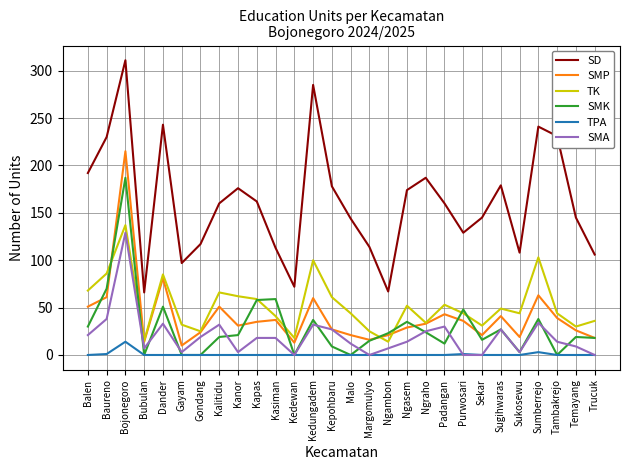

What position from the right is Sukosewu?

5